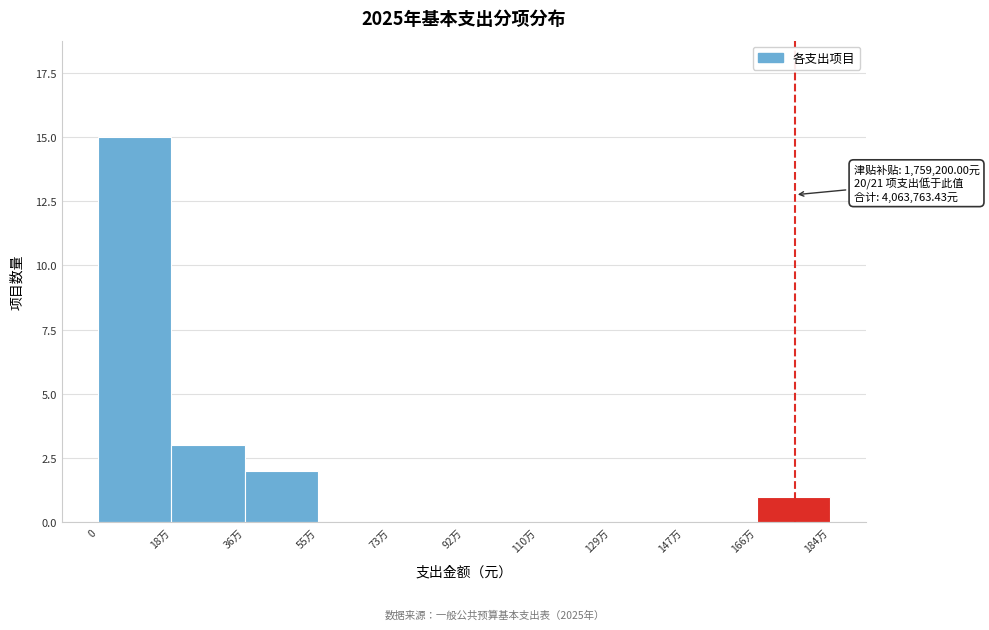

Reading left to right, extract all data points from this chart.

0=15	18万=3	36万=2	55万=0	73万=0	92万=0	110万=0	129万=0	147万=0	166万=1